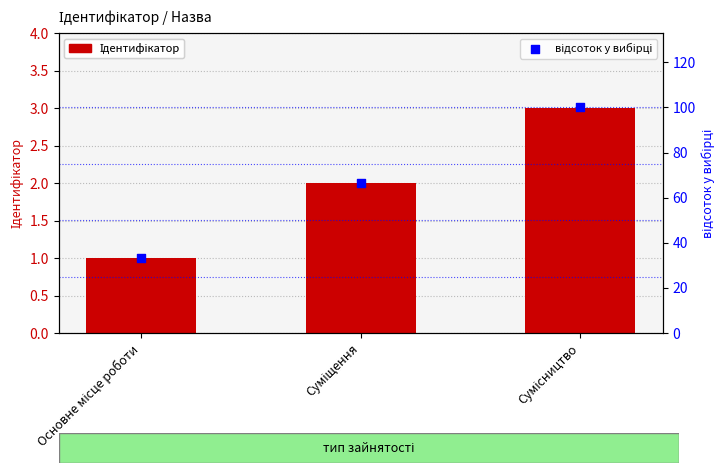

What is the total value across all series at Сумісництво?

103.0